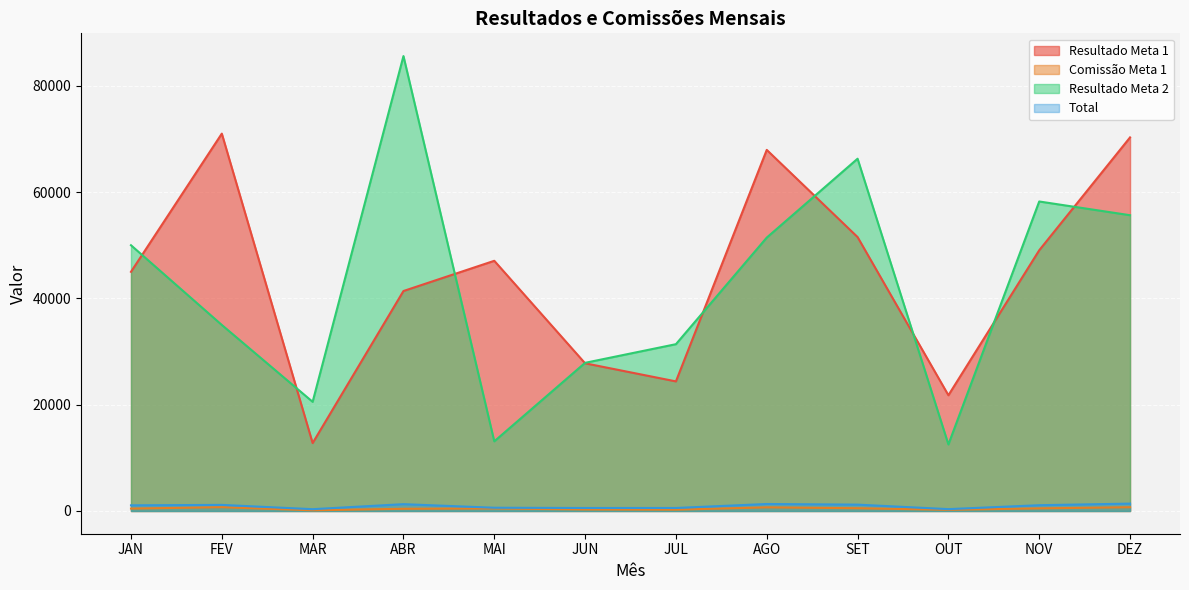

Reading left to right, what are all the values shown in this chart?

RESULTADO_1: JAN=450.0	FEV=710.0	MAR=127.8	ABR=413.9	MAI=470.7	JUN=277.9	JUL=243.8	AGO=679.4	SET=515.4	OUT=217.7	NOV=490.5	DEZ=702.9
COMISSAO_1: JAN=45000.0	FEV=71000.0	MAR=12775.0	ABR=41386.0	MAI=47072.0	JUN=27785.0	JUL=24380.0	AGO=67938.0	SET=51536.0	OUT=21774.0	NOV=49053.0	DEZ=70288.0
RESULTADO_2: JAN=50000.0	FEV=35000.0	MAR=20537.0	ABR=85589.0	MAI=13104.0	JUN=27874.0	JUL=31383.0	AGO=51437.0	SET=66278.0	OUT=12519.0	NOV=58231.0	DEZ=55648.0
TOTAL: JAN=1062.6	FEV=1145.8	MAR=336.4	ABR=1282.5	MAI=610.2	JUN=562.2	JUL=564.3	AGO=1314.8	SET=1194.6	OUT=347.1	NOV=1085.7	DEZ=1387.1